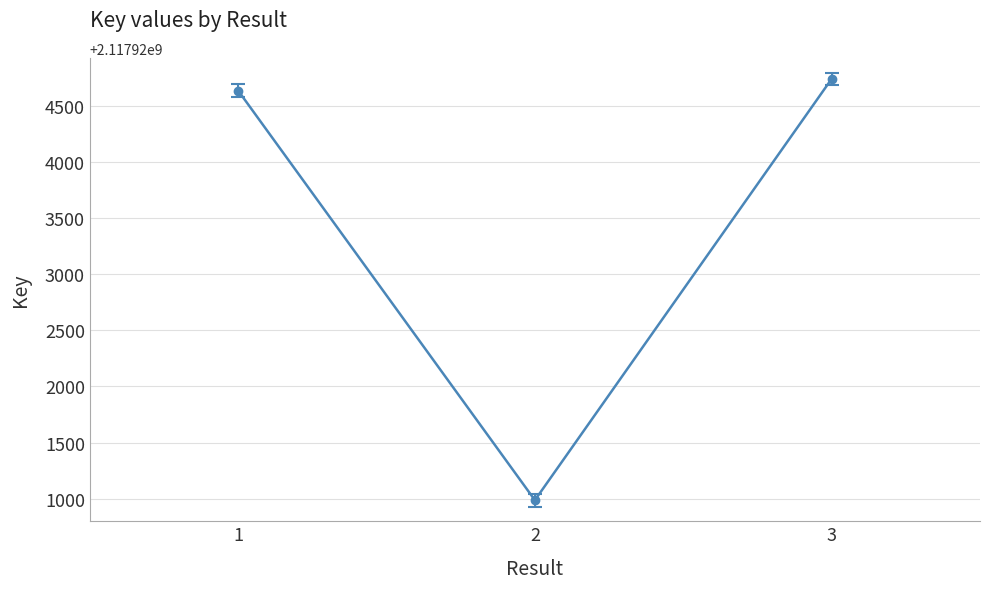

Where is the data nearest to the value 2117922863?

1